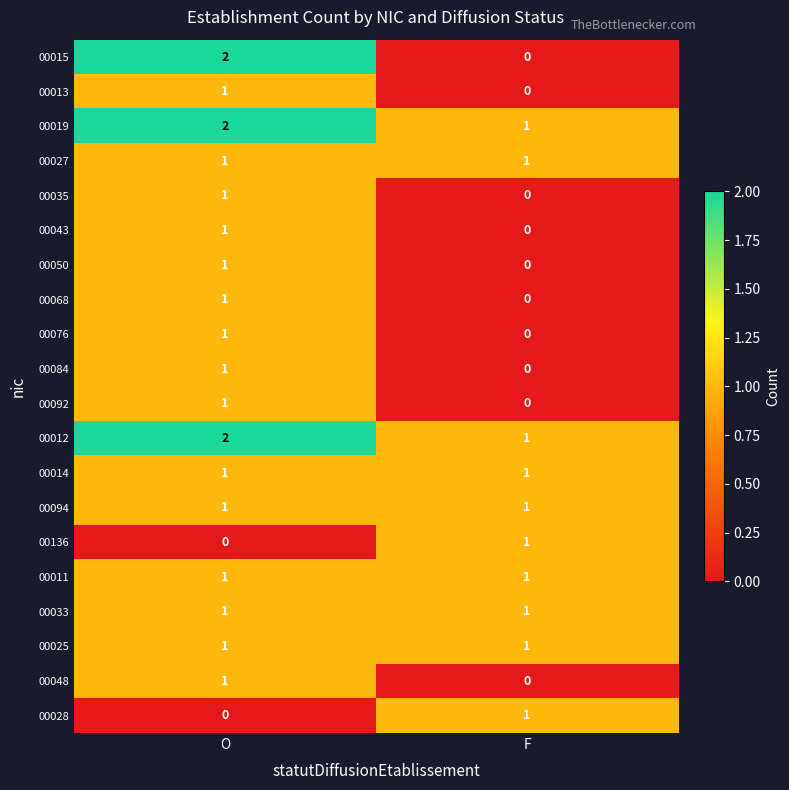

Is it true that 00013 equals 2 at O?

False